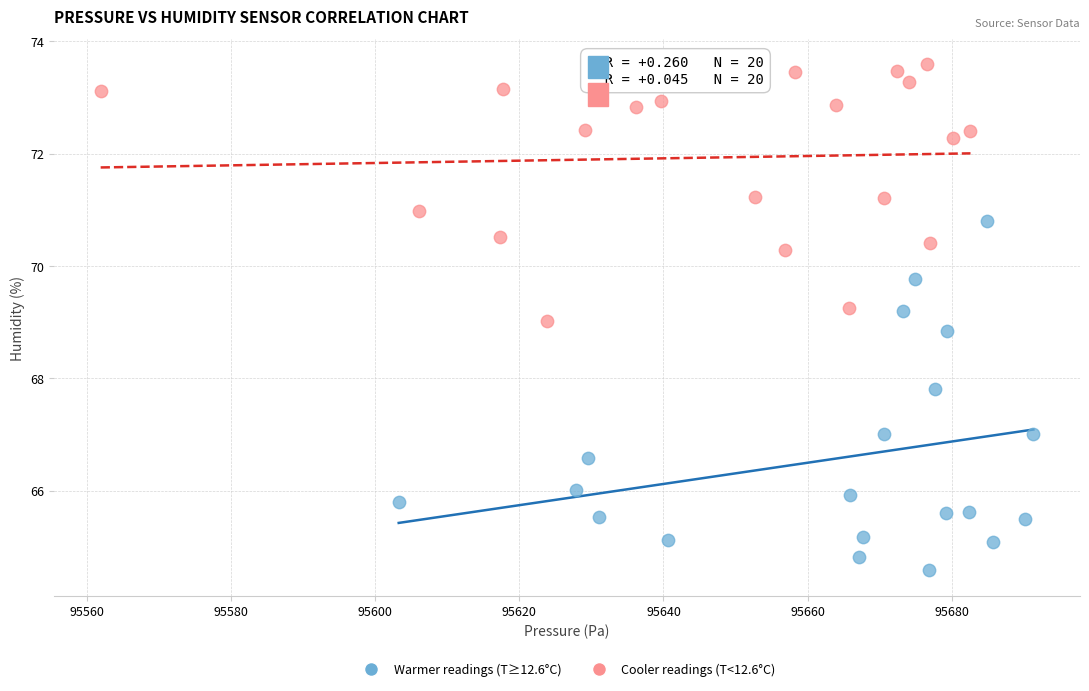

Which series has the widest spread of Y values?

Warmer readings (T≥12.6°C)